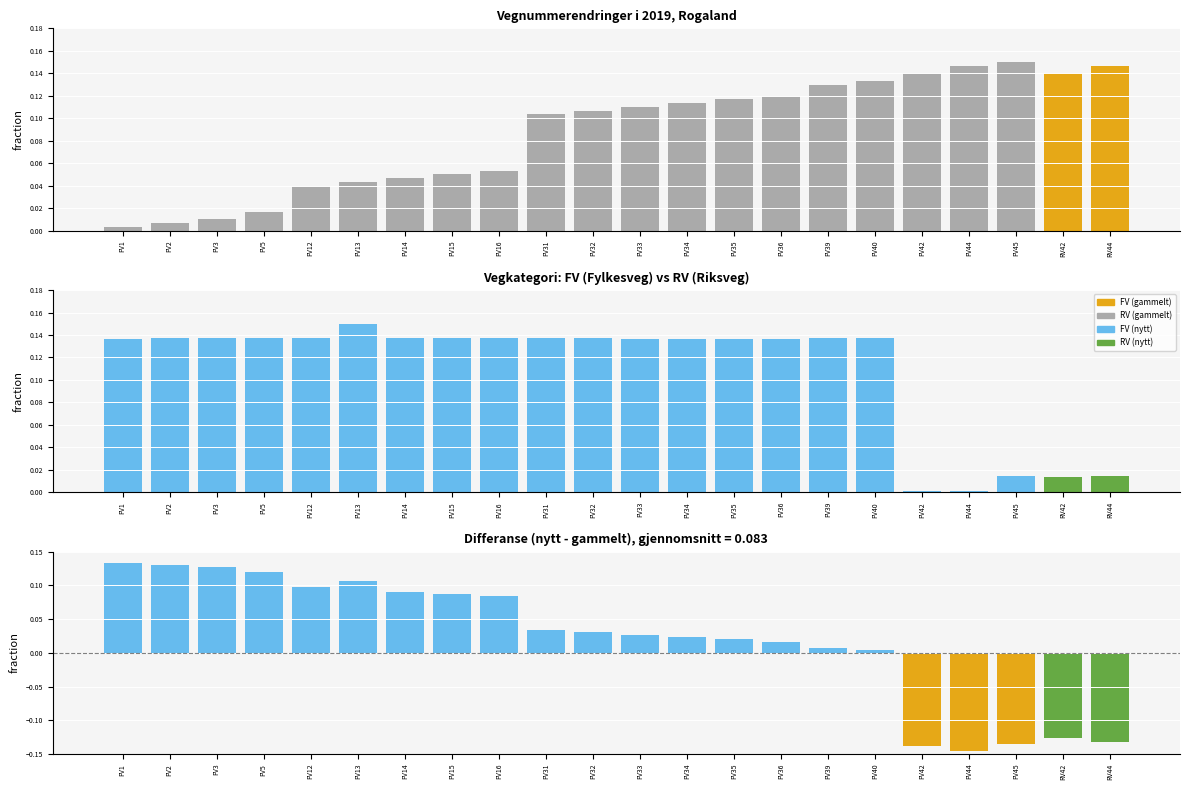

What is the sum of all values?

1.6